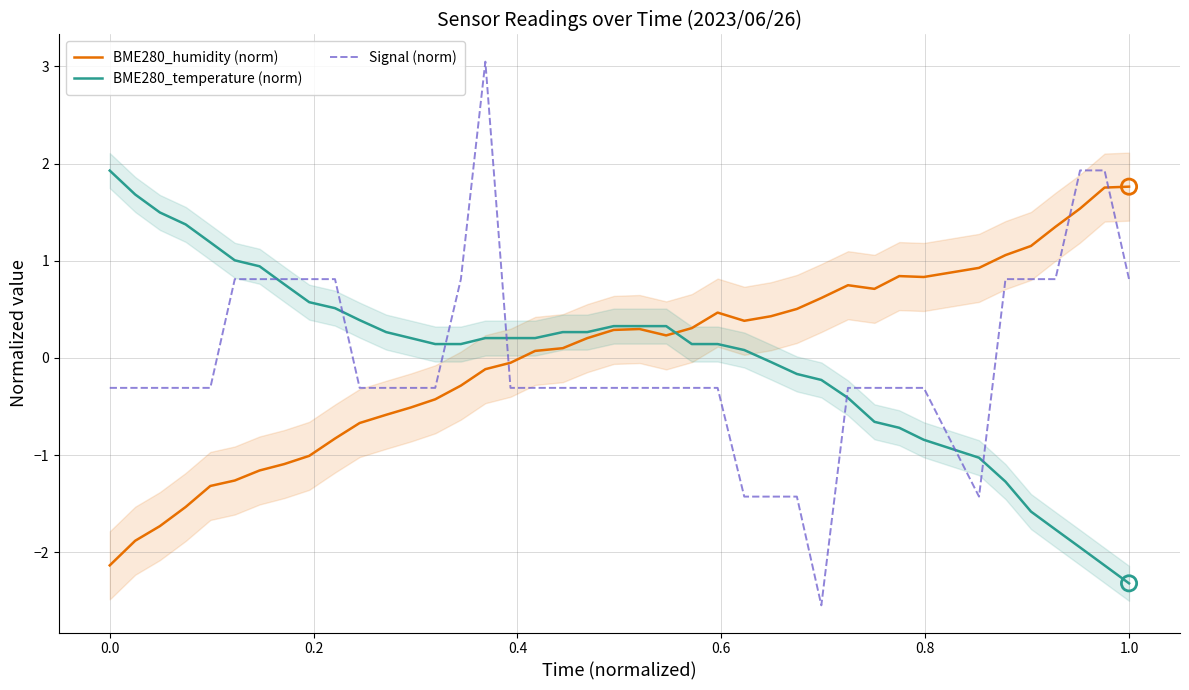

Which series has the widest spread of Y values?

Signal (norm)